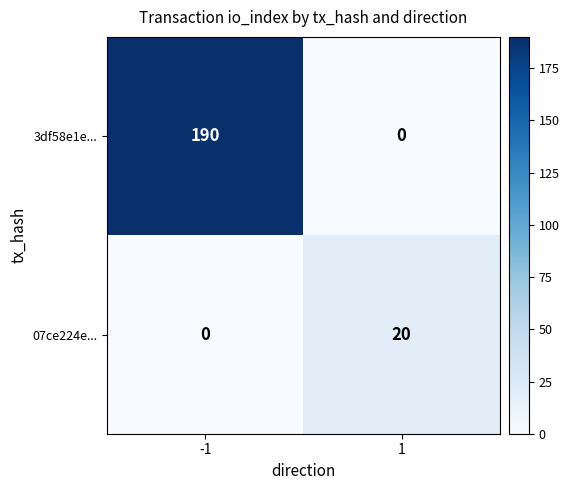

What is the difference between the maximum and minimum values in the 07ce224e... series?

20